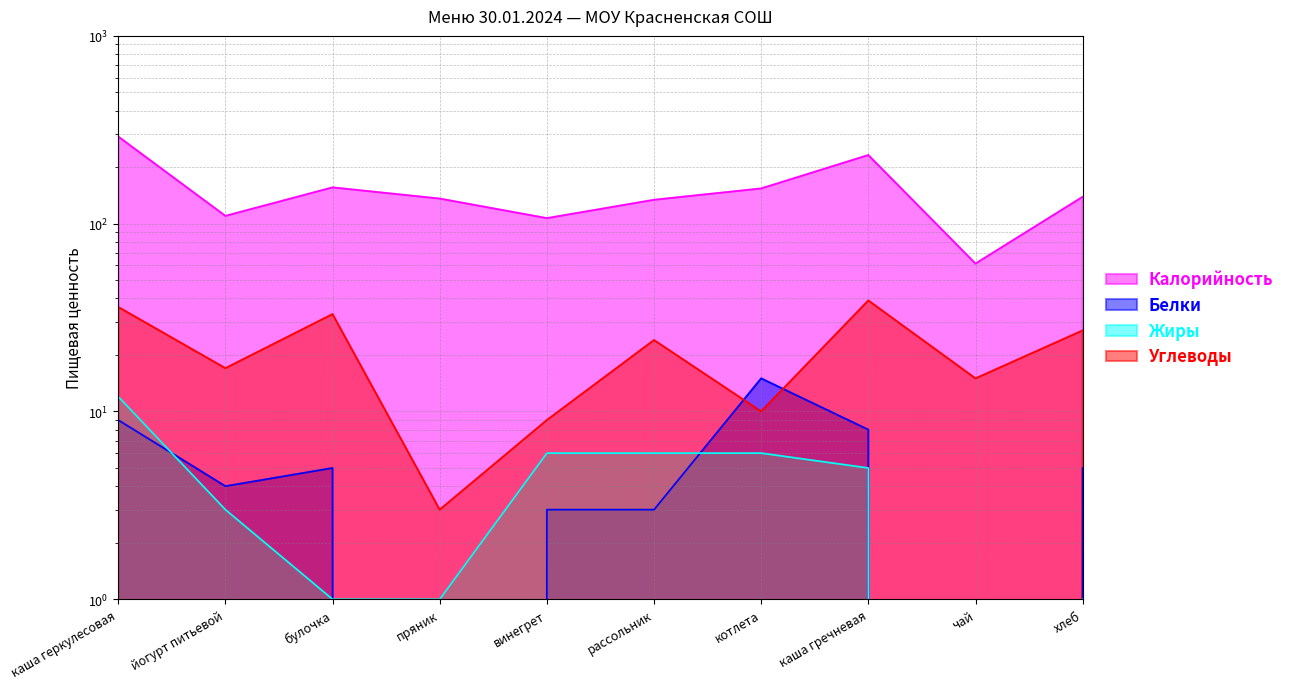

Is it true that Углеводы equals 19.5 at каша геркулесовая?

False